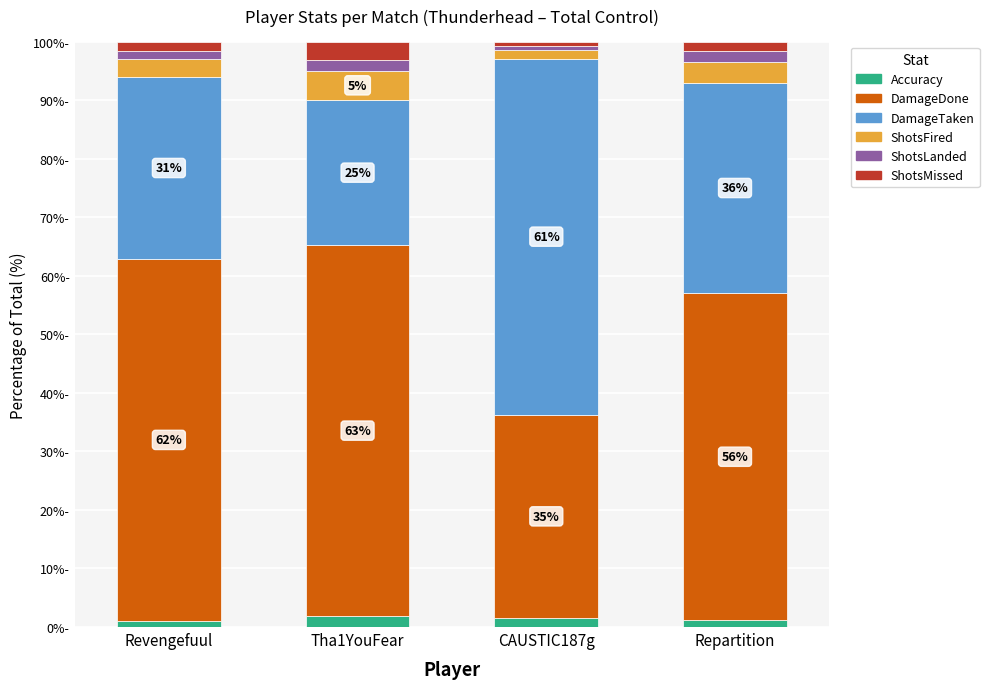

Does the chart contain stacked bars?

Yes